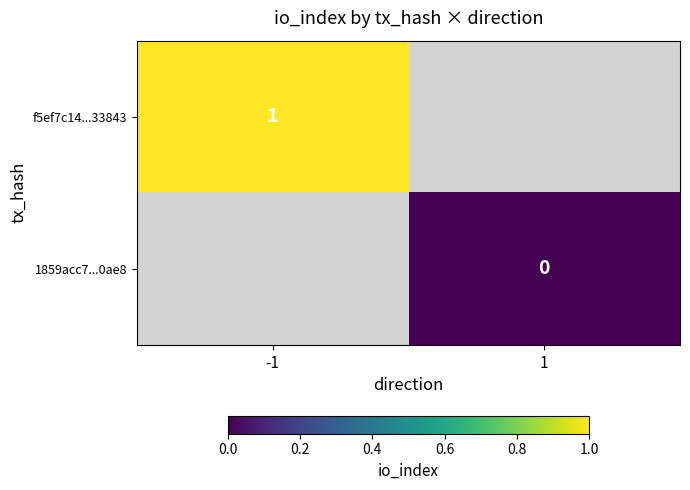

The f5ef7c14...33843 series shows 1 at -1. True or false?

True